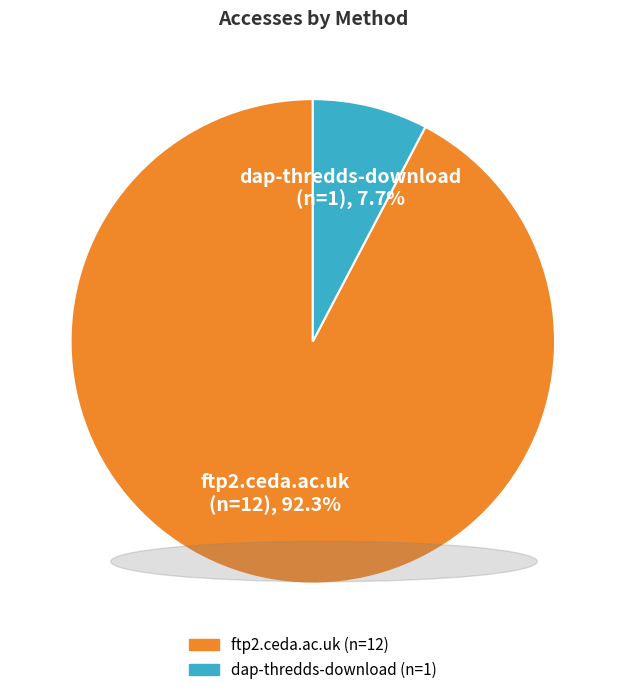

Count the number of slices in the pie.

2